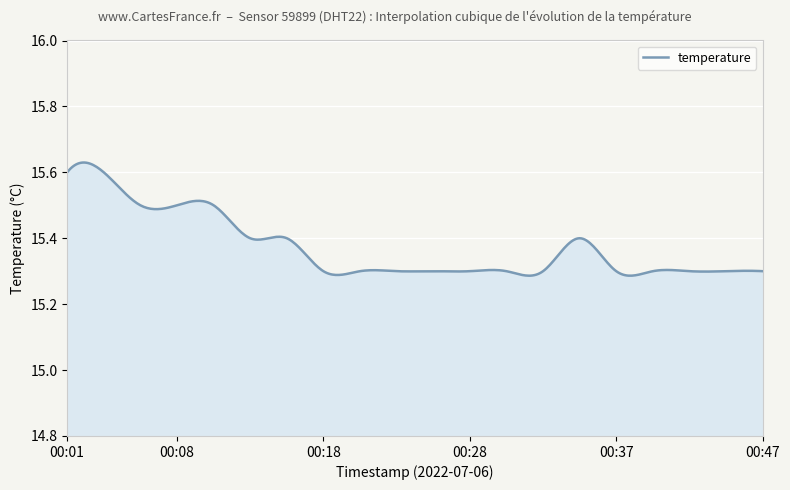

What is the difference between the maximum and minimum values?

0.3